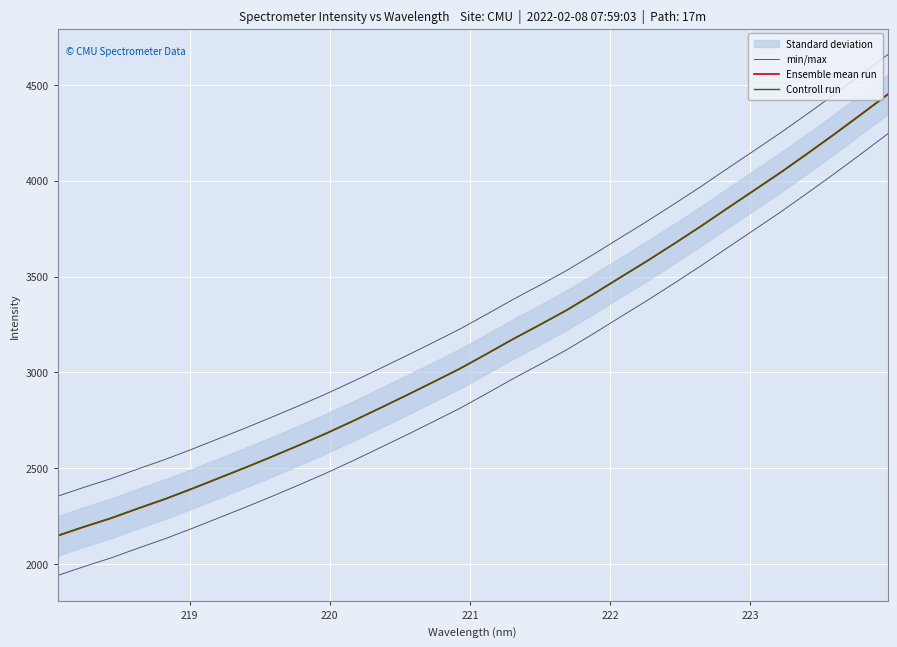

True or false: Ensemble mean run has more than 2 points higher than both neighbors.

False